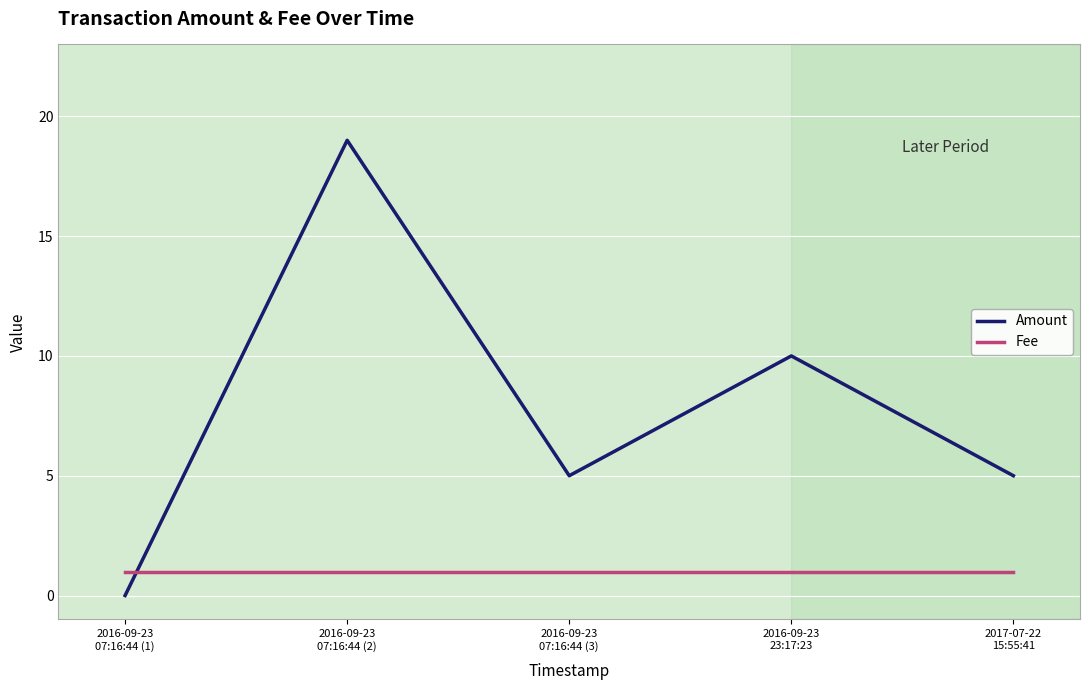

Which series ends up on top after the final intersection of Amount and Fee?

Amount